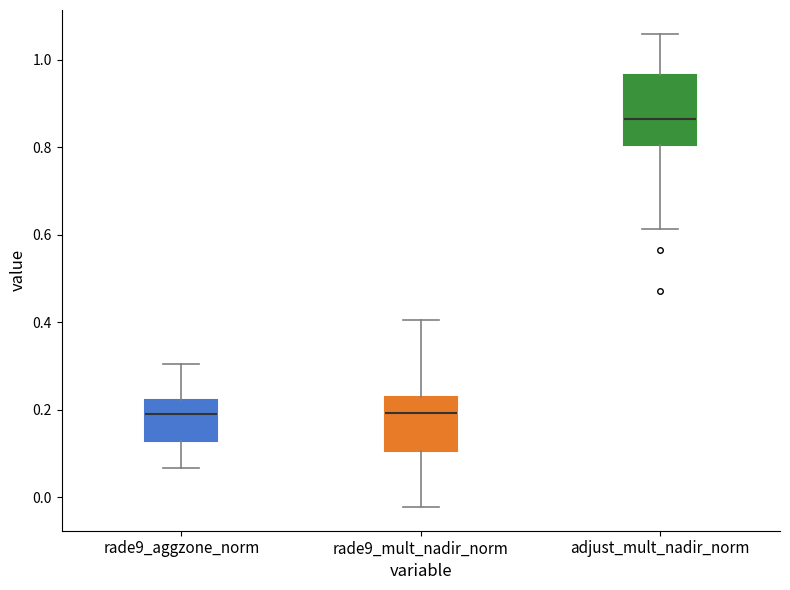

Reading left to right, read every box against the y-axis: the position of its median line, the range the box covers, and the ends of its whiskers. The values are not printed on the chart, so give them approximately, as read against the axis.

rade9_aggzone_norm: median 0.20, box 0.12 to 0.22, whiskers 0.06 to 0.30
rade9_mult_nadir_norm: median 0.20, box 0.10 to 0.24, whiskers -0.02 to 0.40
adjust_mult_nadir_norm: median 0.86, box 0.80 to 0.96, whiskers 0.62 to 1.06